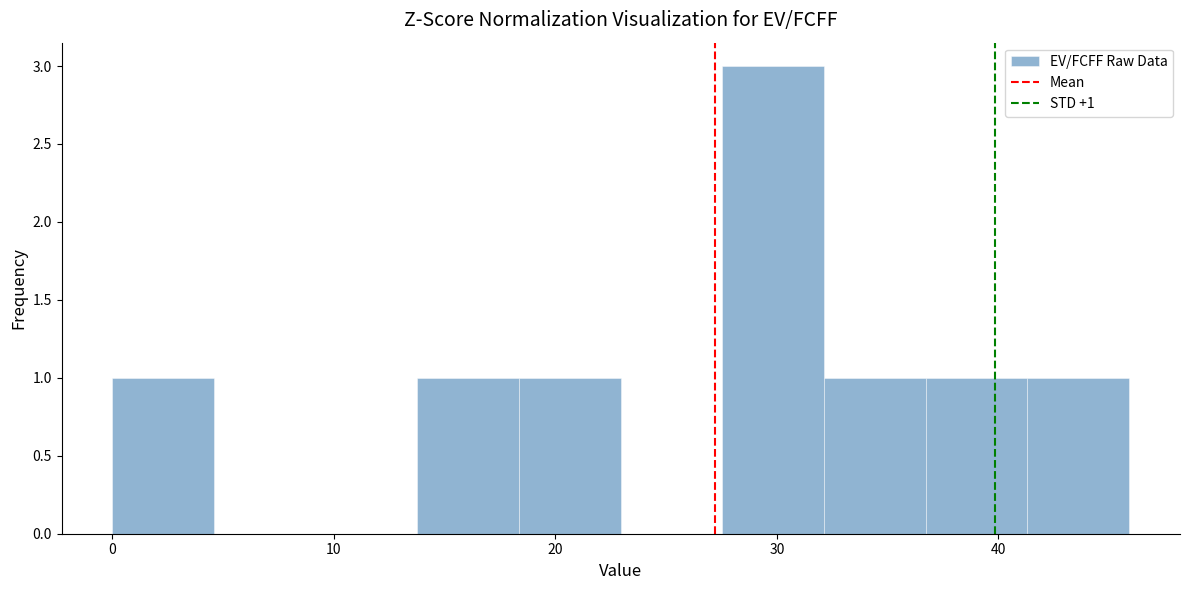

Which range on the x-axis has the tallest bar?

28 to 32